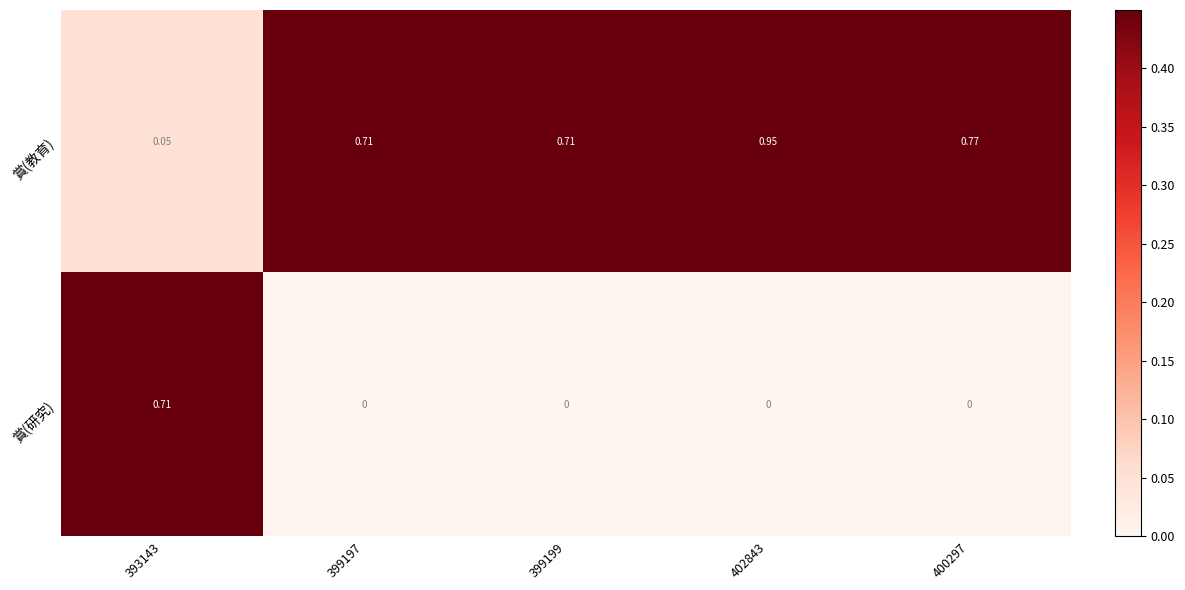

Between 393143 and 399197, which series saw the biggest shift?

賞(研究)